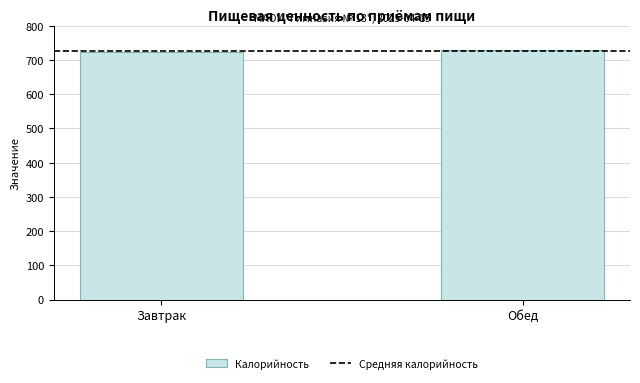

The value at Завтрак is 724.0. True or false?

True